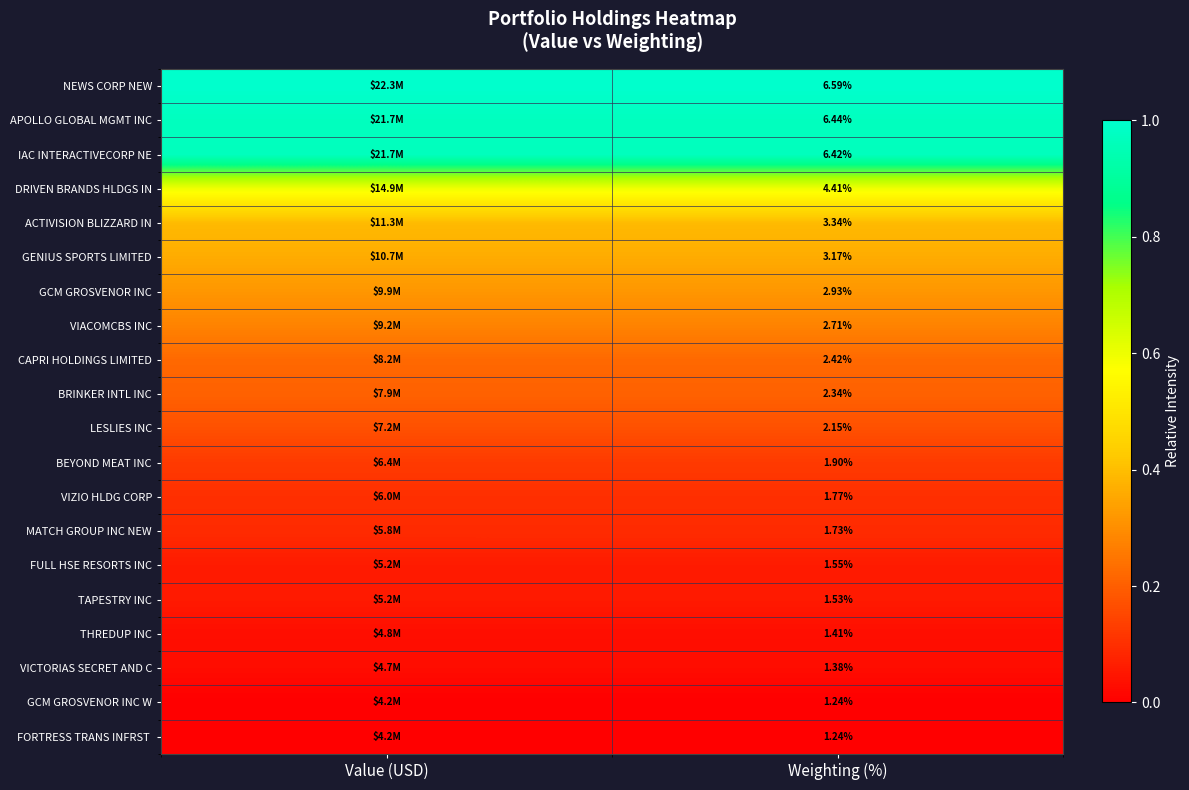

Count the number of categories in the chart.

2